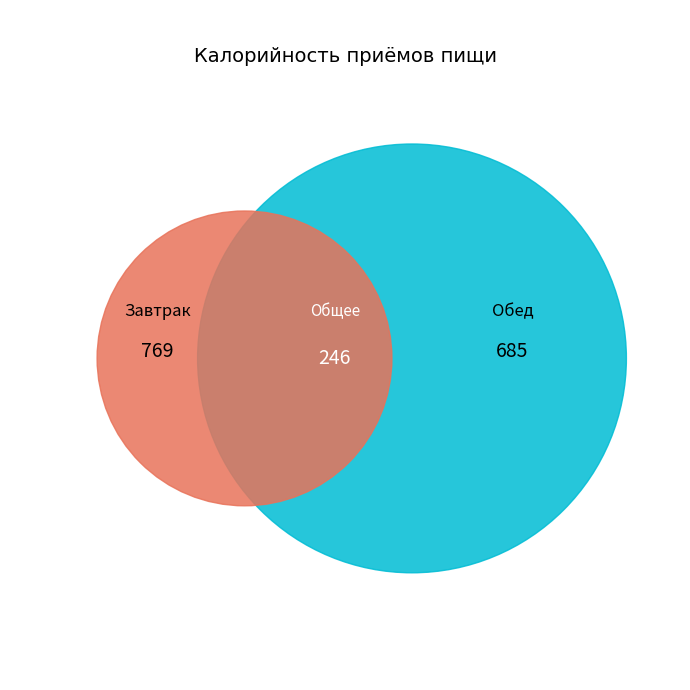

At ФРУКТЫ сезонные, list the series in order from largest to smallest.

Завтрак, Обед